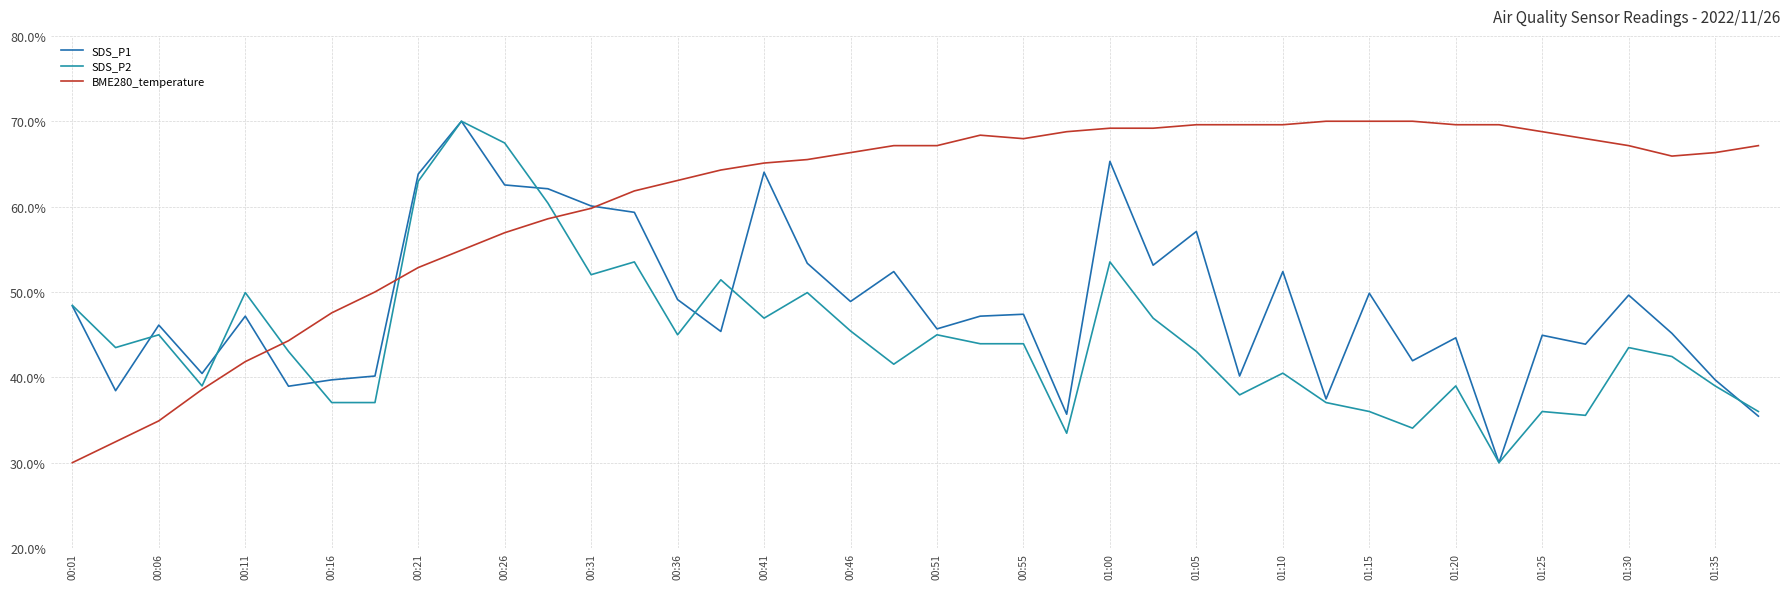

Reading left to right, list all the values displayed in this chart.

SDS_P1: 48.4	38.4	46.1	40.4	47.2	39.0	39.7	40.1	63.8	70.0	62.5	62.1	60.1	59.3	49.1	45.4	64.0	53.4	48.9	52.4	45.7	47.2	47.4	35.7	65.3	53.1	57.1	40.1	52.4	37.5	49.9	41.9	44.6	30.0	44.9	43.9	49.6	45.1	39.7	35.4
SDS_P2: 48.4	43.5	45.0	39.0	49.9	43.0	37.0	37.0	63.0	70.0	67.5	60.4	52.0	53.5	45.0	51.4	46.9	49.9	45.4	41.5	45.0	43.9	43.9	33.4	53.5	46.9	43.0	37.9	40.5	37.0	36.0	34.0	39.0	30.0	36.0	35.5	43.5	42.4	39.0	36.0
BME280_temperature: 30.0	32.4	34.9	38.6	41.8	44.3	47.6	50.0	52.9	54.9	56.9	58.6	59.8	61.8	63.1	64.3	65.1	65.5	66.3	67.1	67.1	68.4	68.0	68.8	69.2	69.2	69.6	69.6	69.6	70.0	70.0	70.0	69.6	69.6	68.8	68.0	67.1	65.9	66.3	67.1